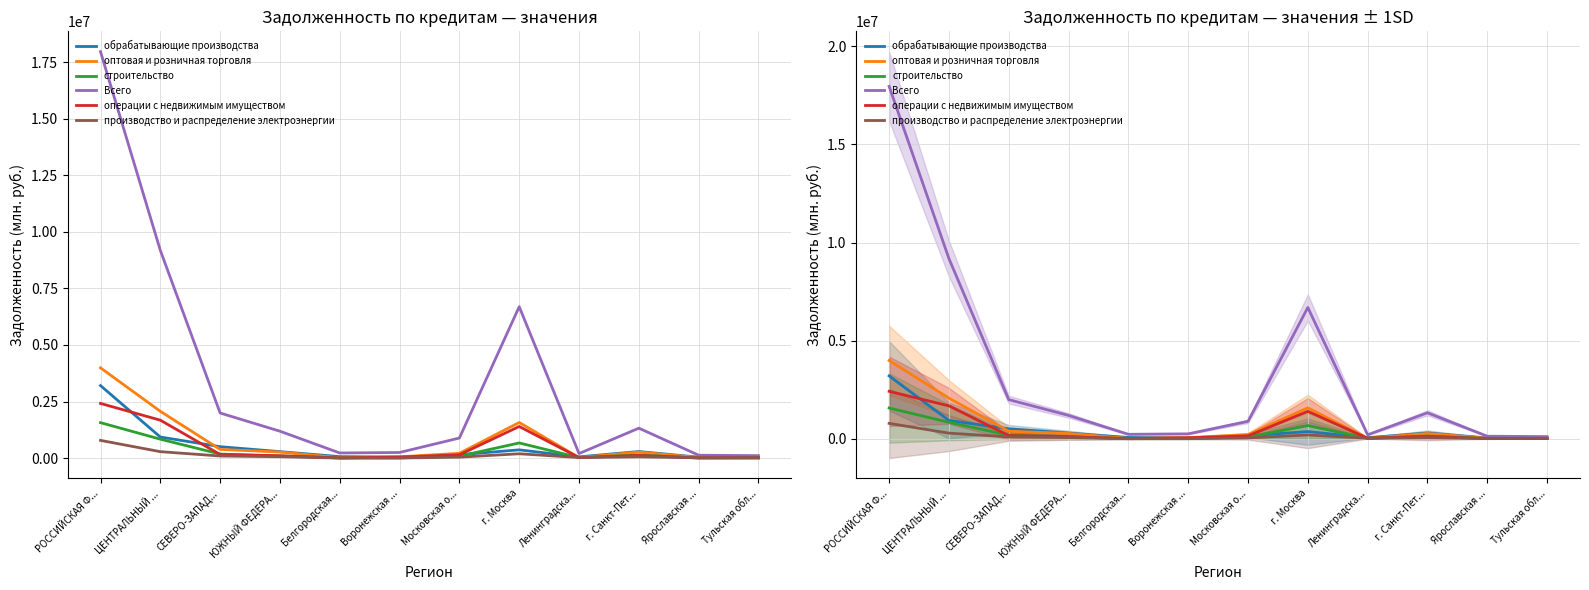

List the labels in order of Всего value, largest first.

РОССИЙСКАЯ Ф..., ЦЕНТРАЛЬНЫЙ ..., г. Москва, СЕВЕРО-ЗАПАД..., г. Санкт-Пет..., ЮЖНЫЙ ФЕДЕРА..., Московская о..., Воронежская ..., Белгородская..., Ленинградска..., Ярославская ..., Тульская обл...